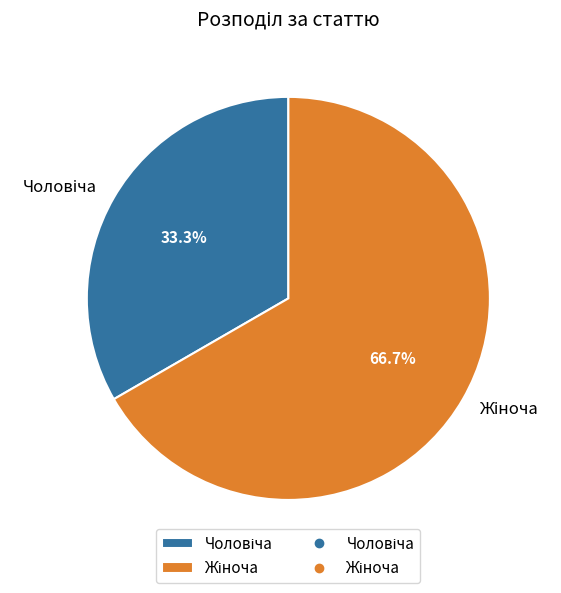

How many slices are in this pie chart?

2